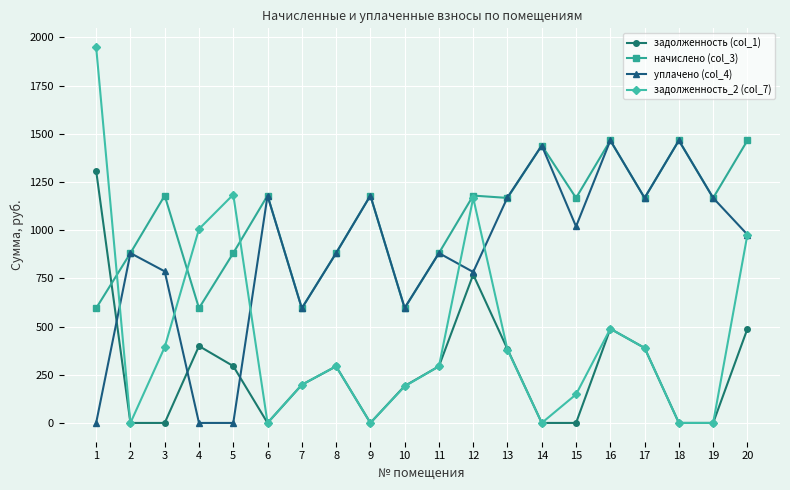

What is the value of the уплачено (col_4) point at the 15th from the left?

1019.1